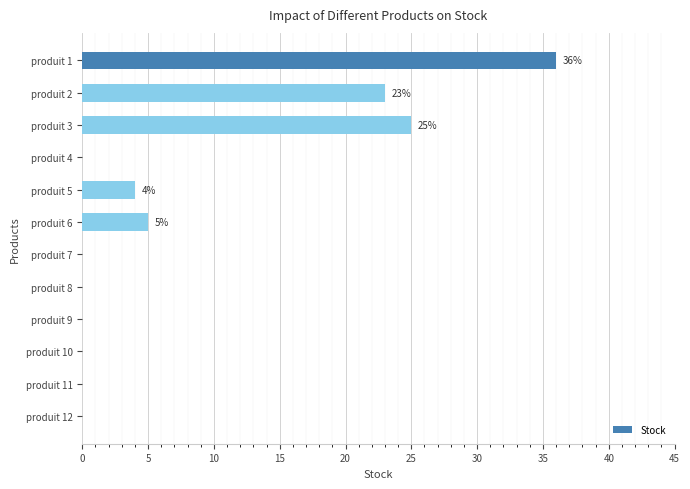

Where is the data nearest to the value 18?

produit 2